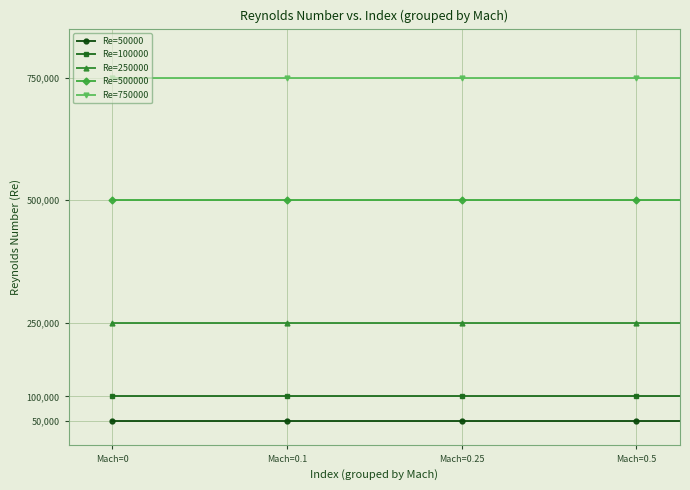

List the series in order of their peak value, lowest first.

Re=50000, Re=100000, Re=250000, Re=500000, Re=750000